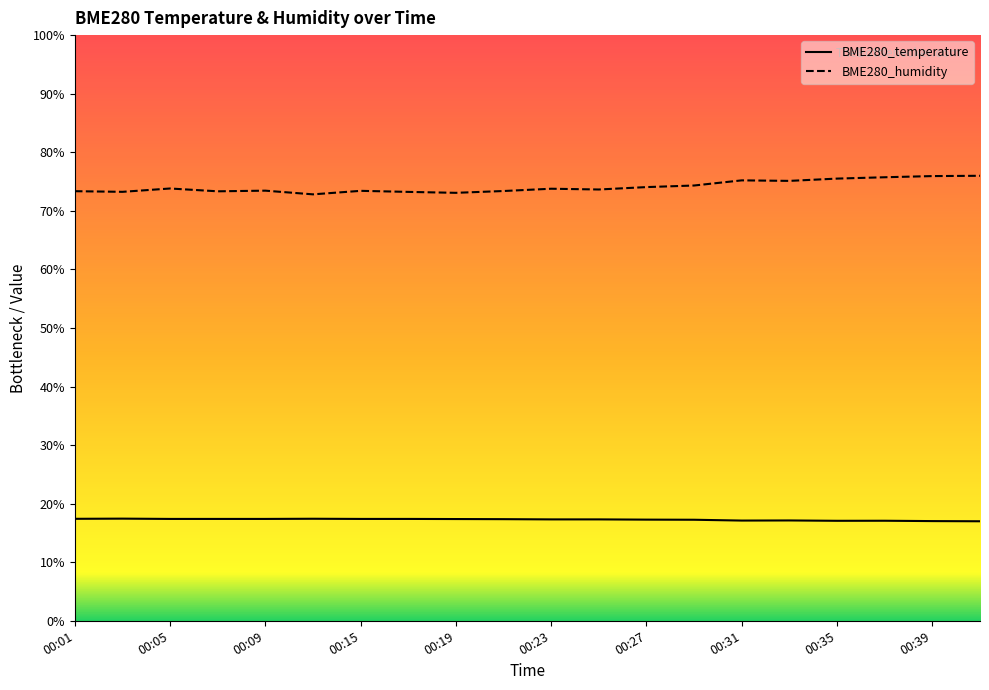

Reading left to right, transcribe all the data shown in this chart.

BME280_temperature: 17.4	17.4	17.4	17.4	17.4	17.4	17.4	17.4	17.4	17.4	17.3	17.3	17.3	17.2	17.1	17.1	17.1	17.1	17.0	17.0
BME280_humidity: 73.3	73.2	73.8	73.3	73.4	72.8	73.4	73.2	73.1	73.4	73.8	73.6	74.0	74.3	75.2	75.1	75.5	75.7	75.9	76.0